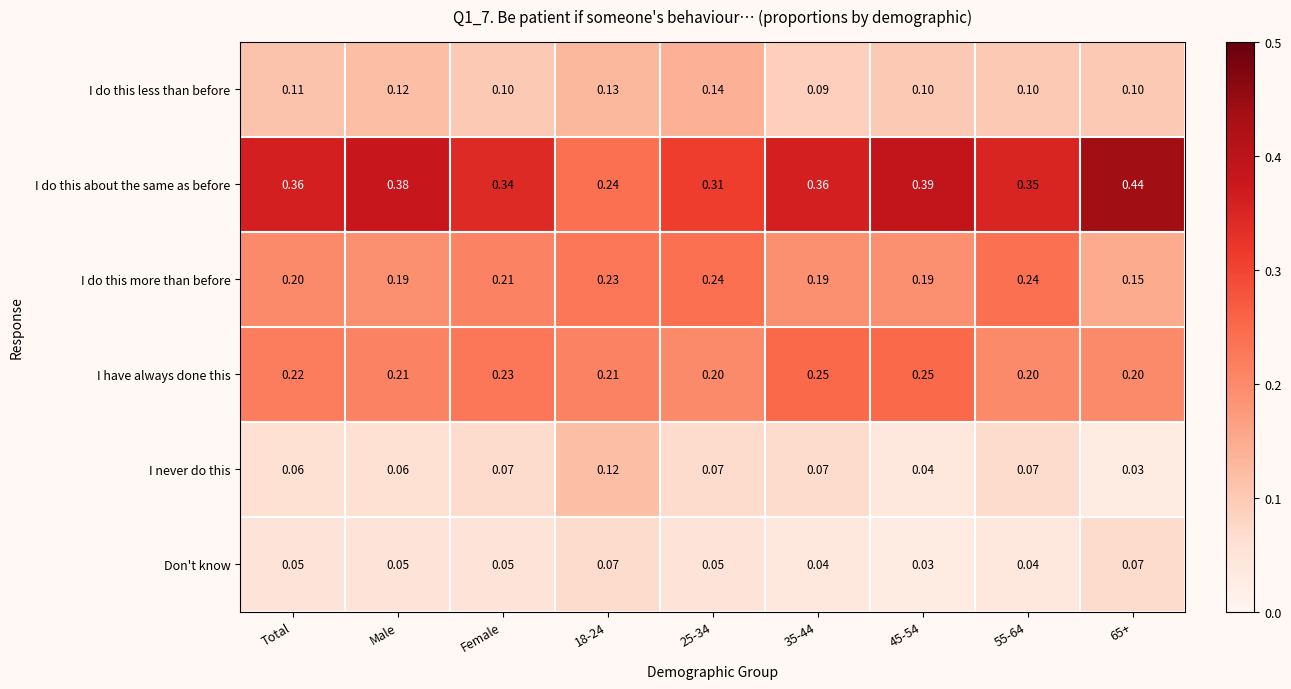

Rank the series by their maximum value, from lowest to highest.

Don't know, I never do this, I do this less than before, I do this more than before, I have always done this, I do this about the same as before